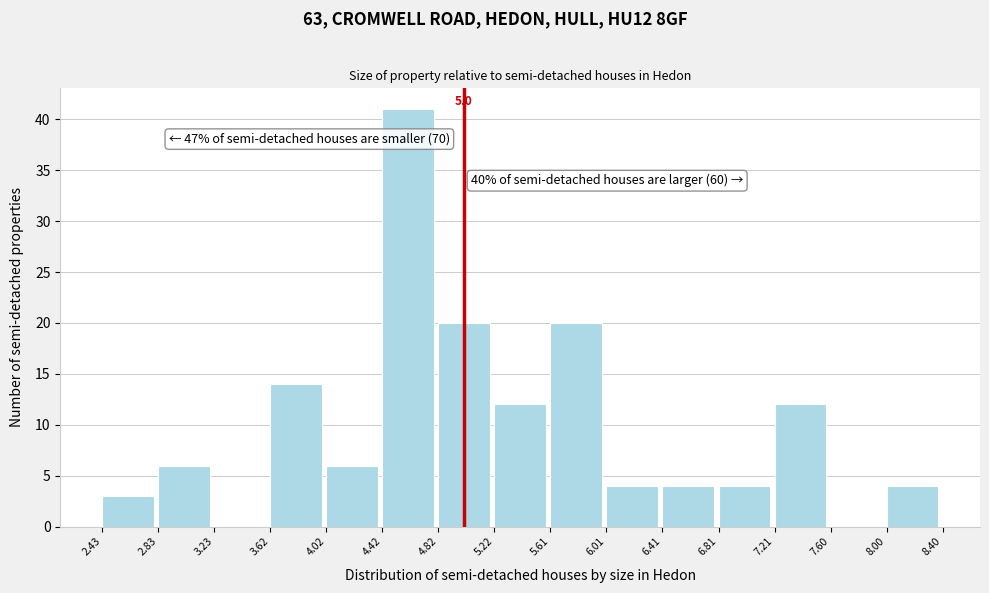

Over which range of the x-axis is the bar tallest?

4.42 to 4.82